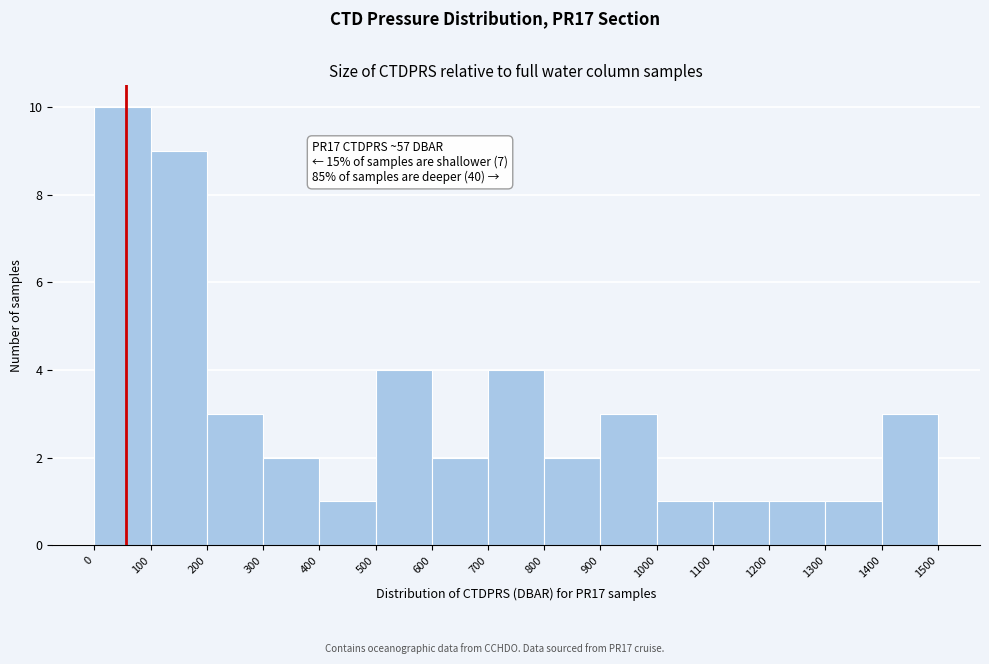

Which range on the x-axis has the tallest bar?

0 to 100